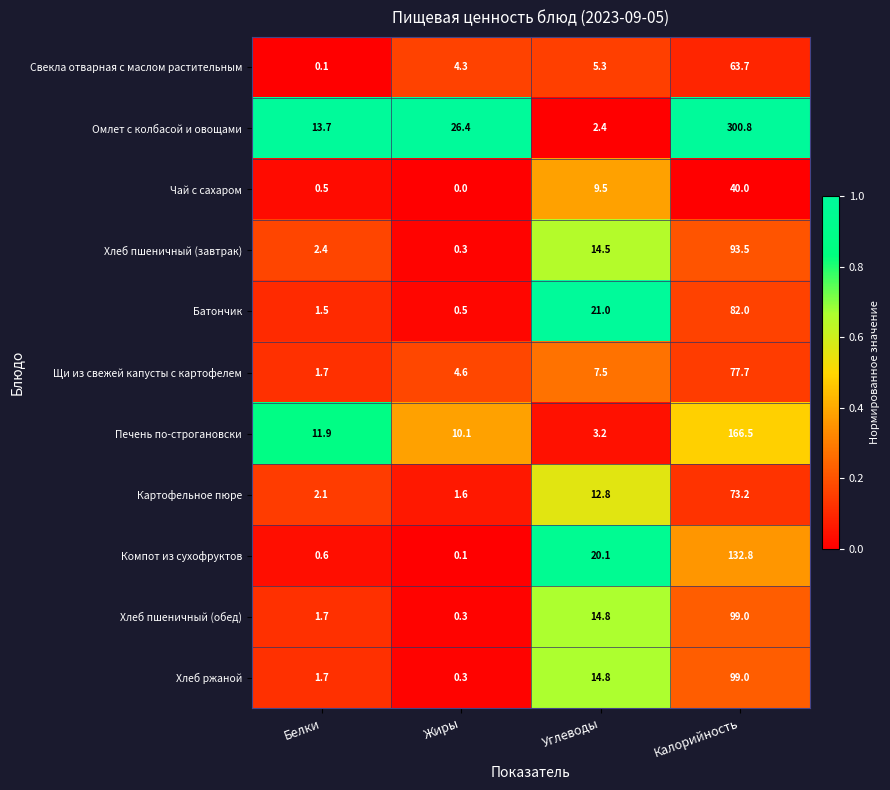

What is the spread (max minus min) of values at Калорийность?

260.8